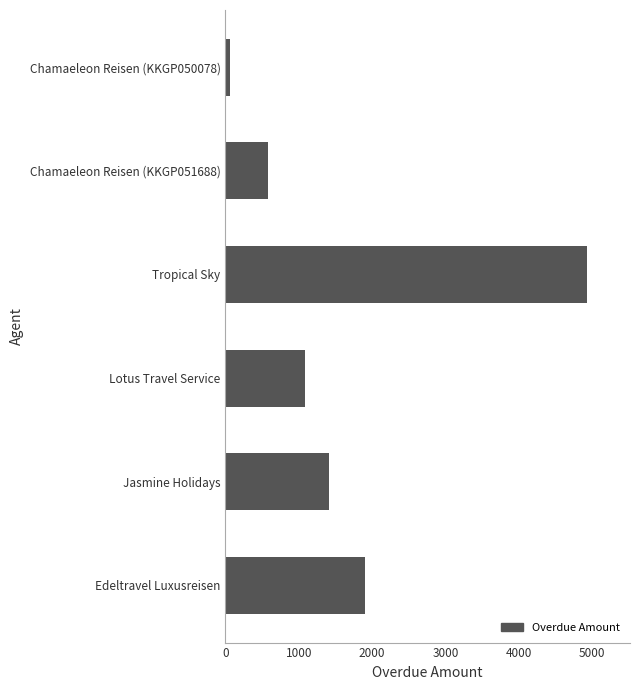

Rank the categories by value from highest to lowest.

Tropical Sky, Edeltravel Luxusreisen, Jasmine Holidays, Lotus Travel Service, Chamaeleon Reisen (KKGP051688), Chamaeleon Reisen (KKGP050078)